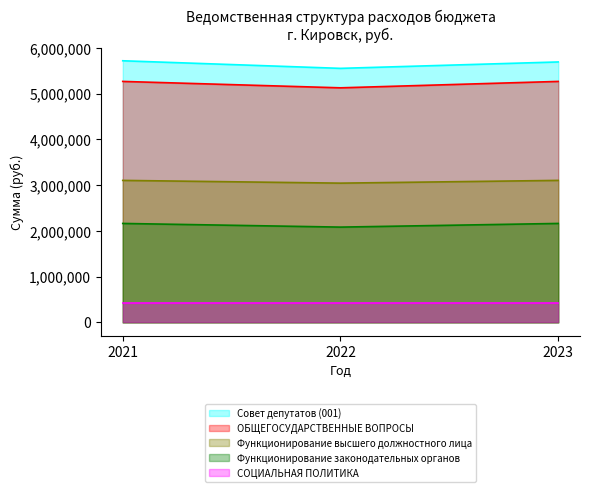

What is the minimum value for ОБЩЕГОСУДАРСТВЕННЫЕ ВОПРОСЫ?

5125863.9